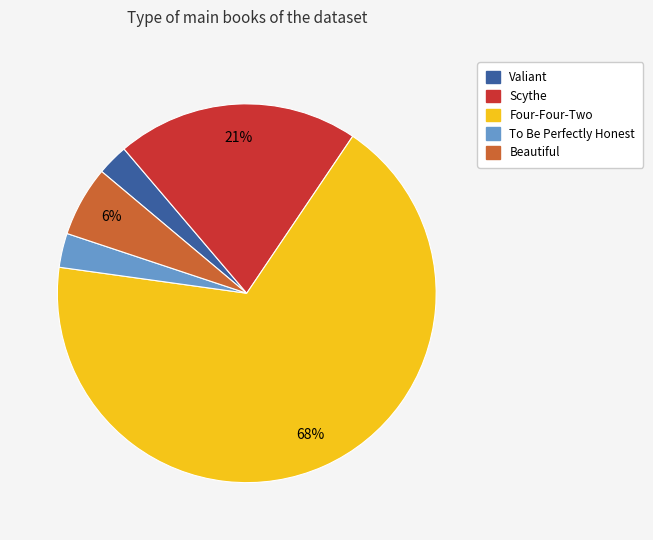

Is Valiant the majority of the pie?

No